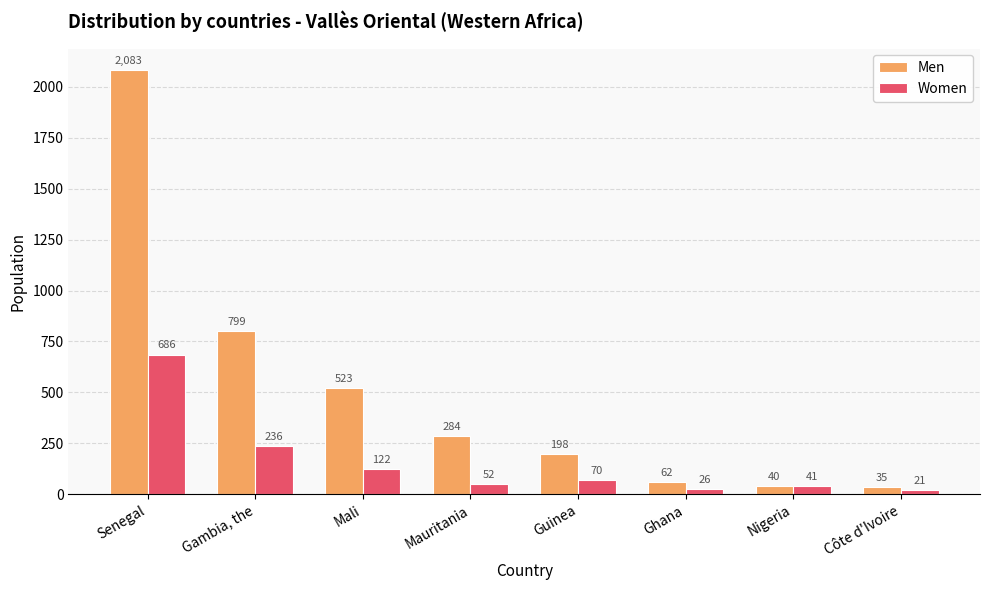

What is the difference between the maximum and second lowest values in the Men series?

2043